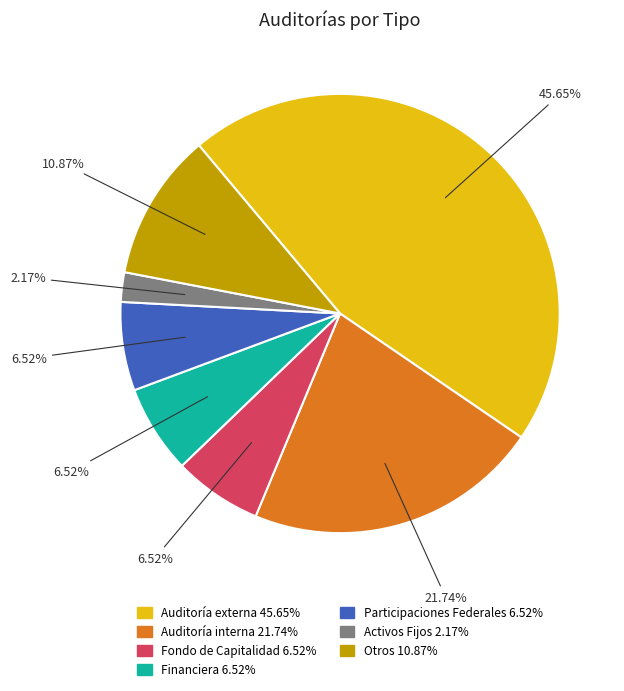

Count the number of slices in the pie.

7